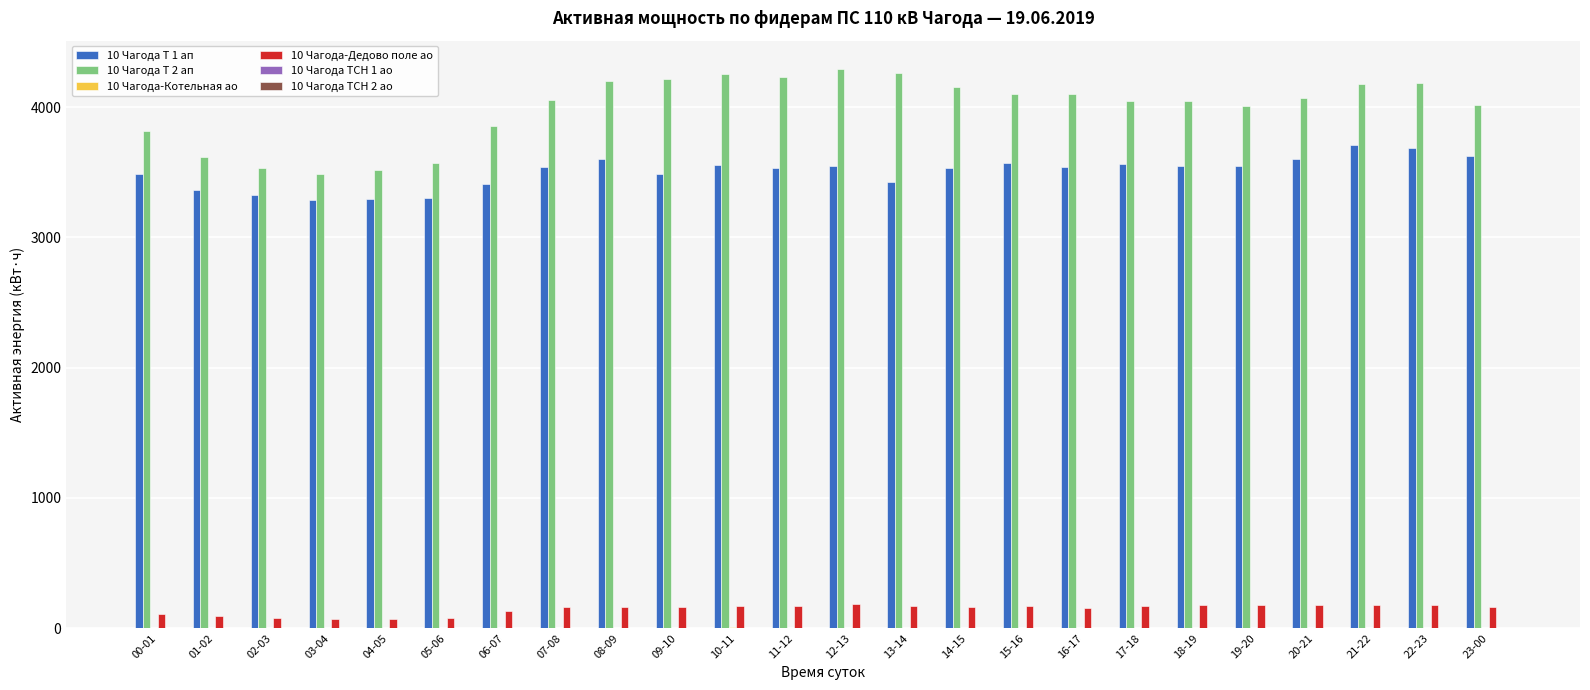

The value of 10 Чагода-Дедово поле ао at 23-00 is 159.0. True or false?

True